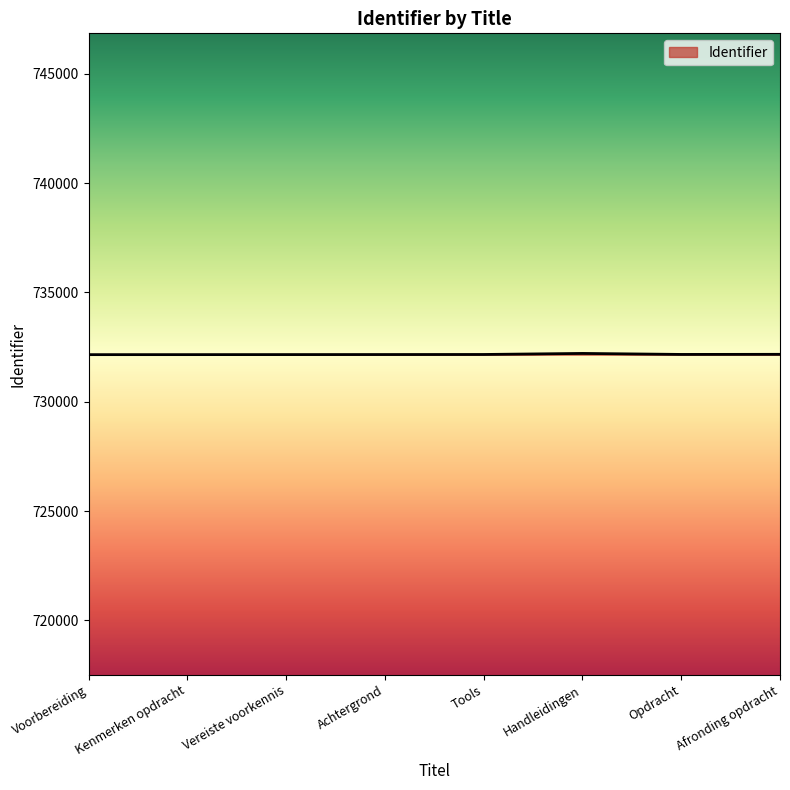

How many lines are shown in the chart?

1